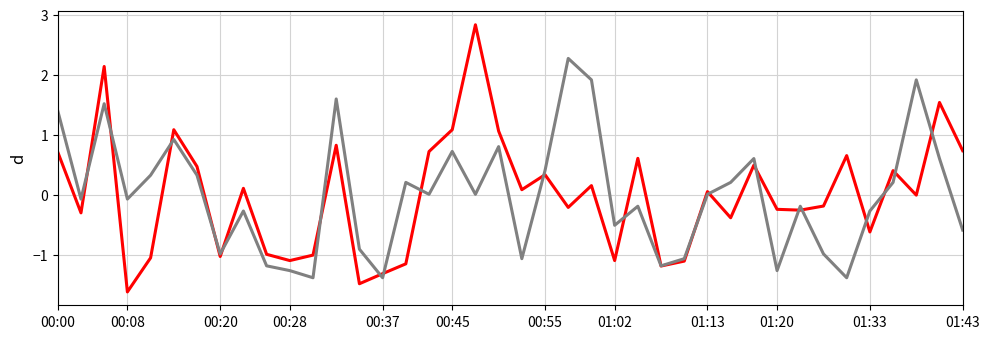

What is the greatest value displayed?

2.8